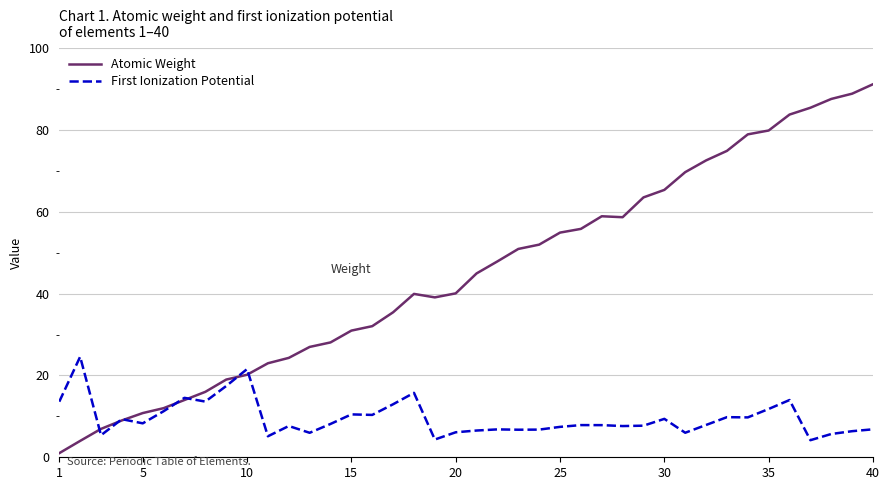

List the series in order of their overall mean, lowest first.

First Ionization Potential, Atomic Weight